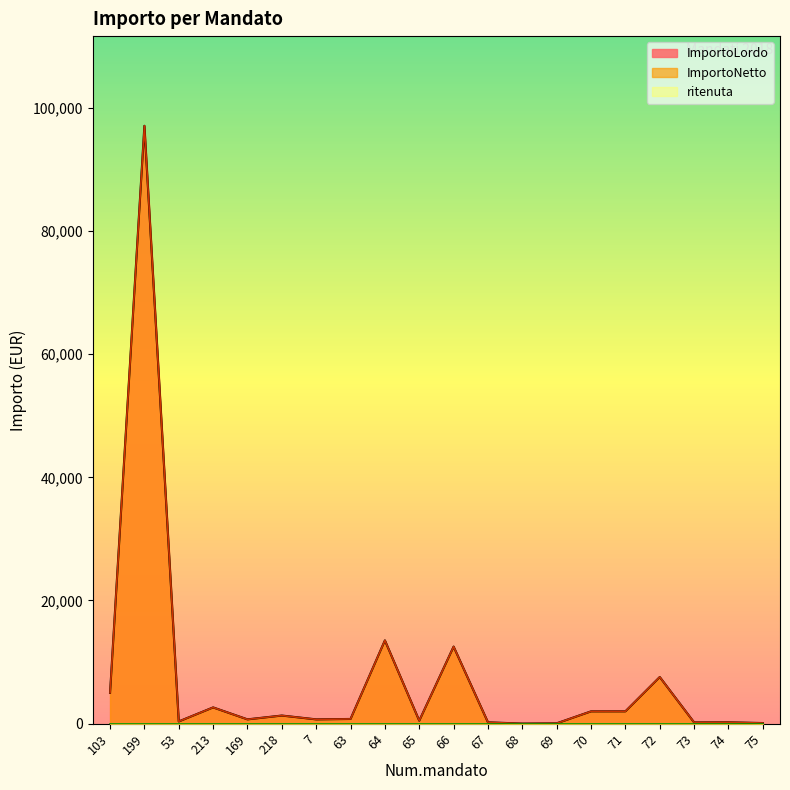

At which category is the sum across all series the highest?

199